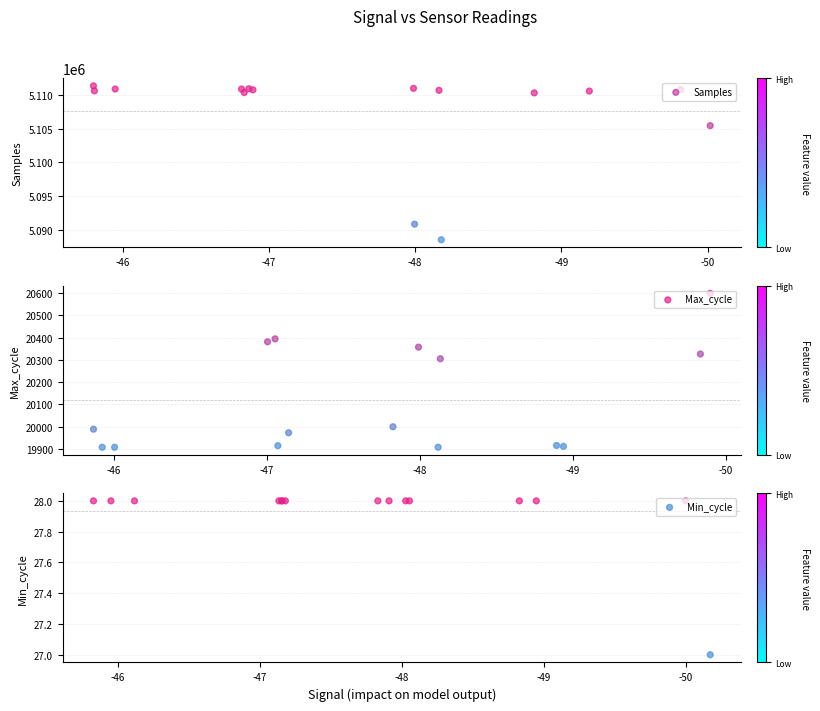

At which category is the sum across all series the highest?

-49